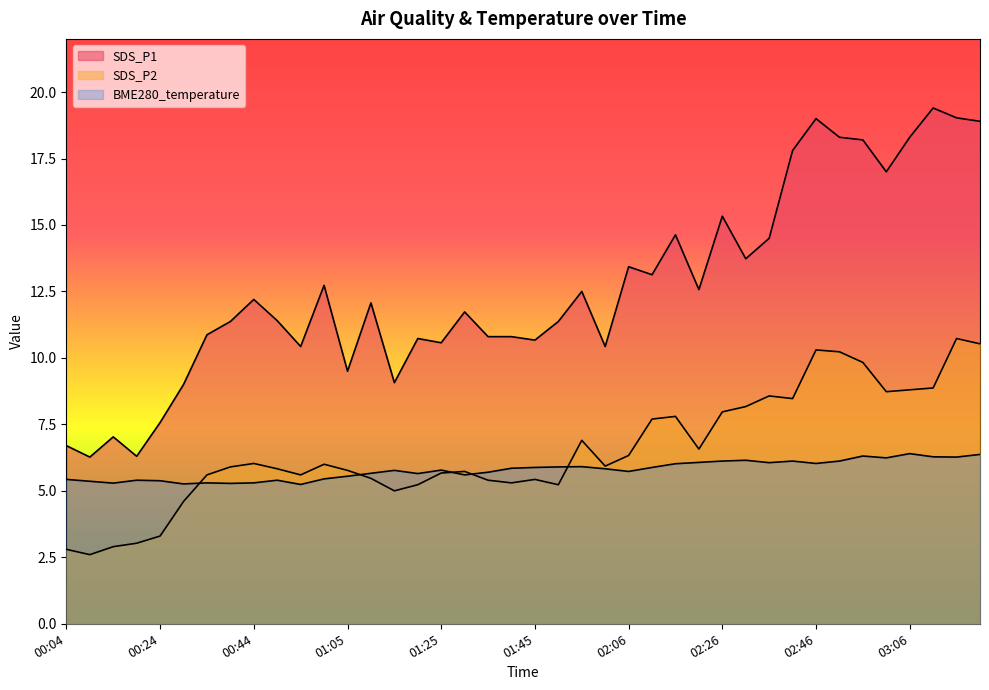

The SDS_P2 series shows 12.3 at 03:06. True or false?

False